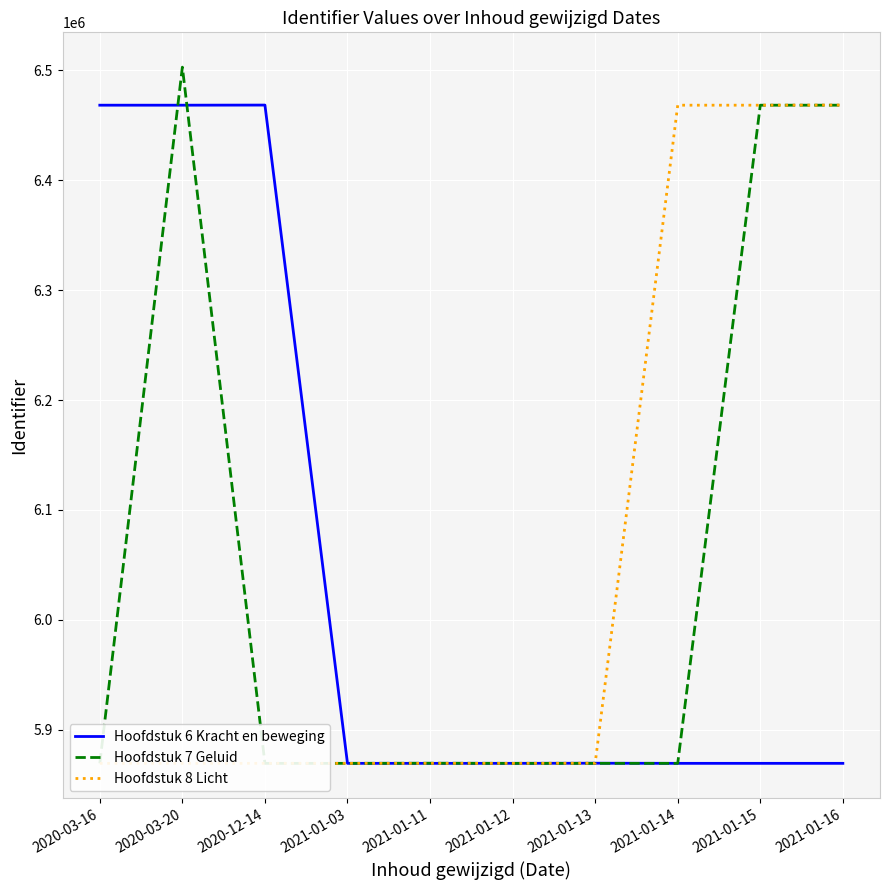

What is the label of the 10th point from the right?

2020-03-16